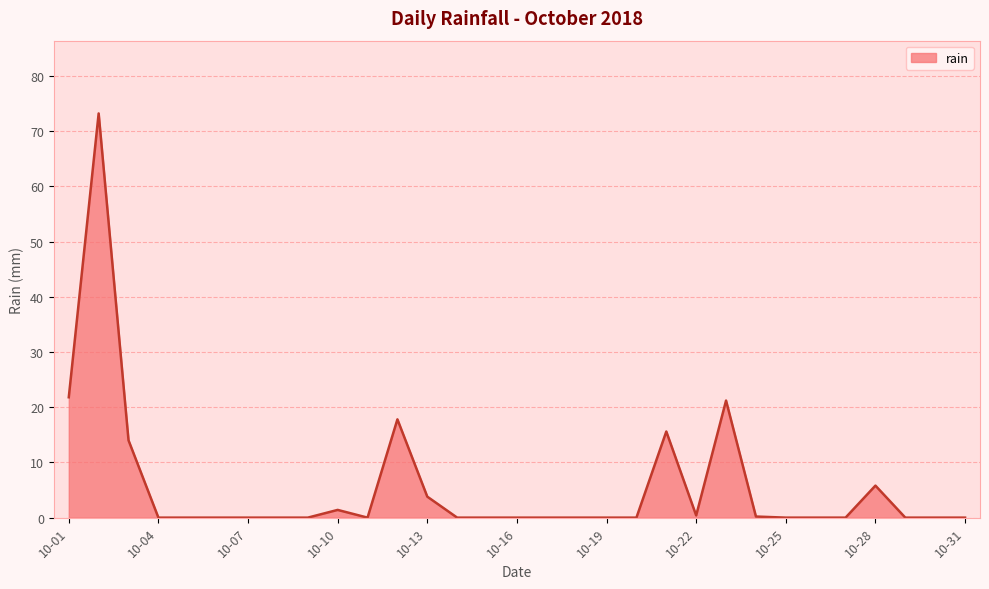

How many lines are shown in the chart?

1